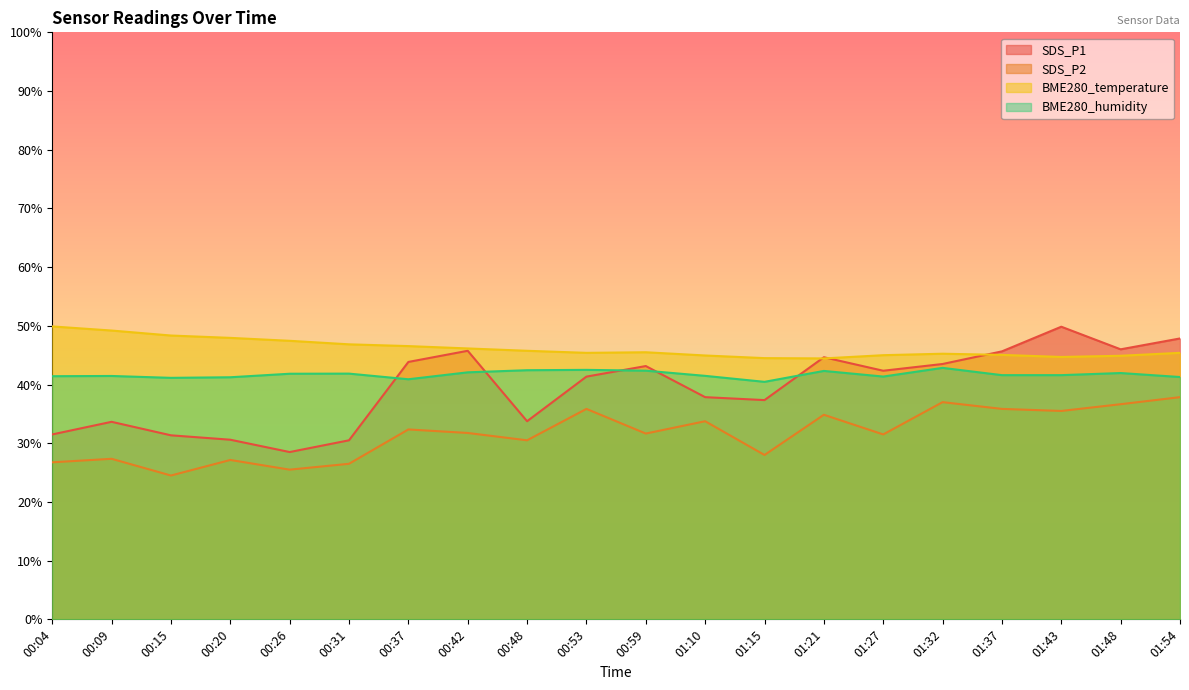

What are all the series names shown in the legend?

SDS_P1, SDS_P2, BME280_temperature, BME280_humidity